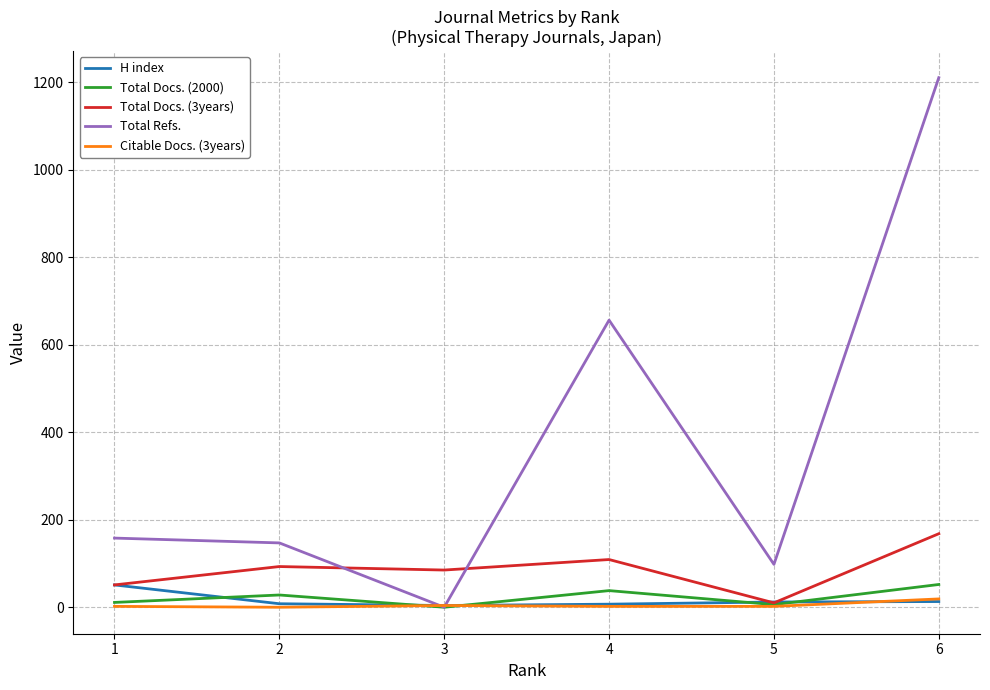

How many interior local valleys does the Total Docs. (2000) series have?

2